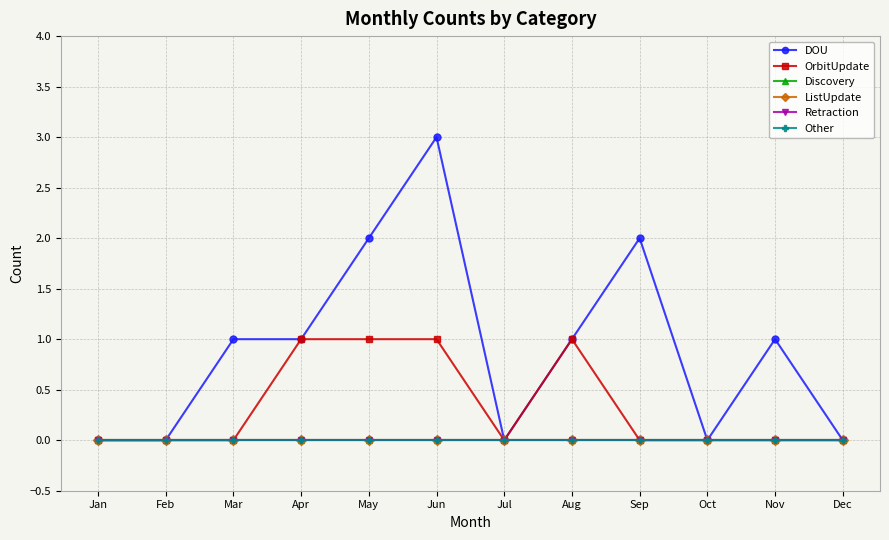

How many values in the OrbitUpdate series exceed 0?

4